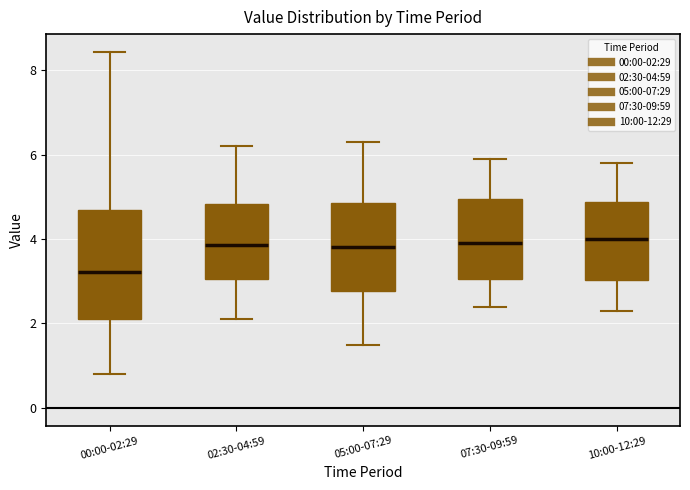

Where does the lower whisker of the box for 00:00-02:29 end on the y-axis? The values are not printed on the chart, so give them approximately, as read against the axis.

0.8